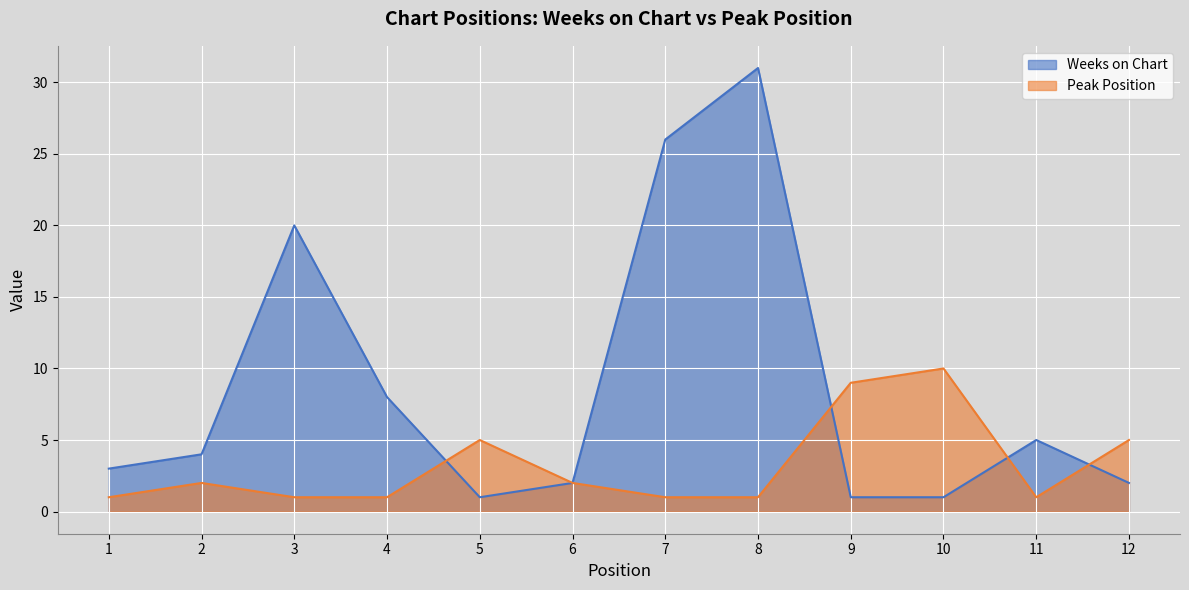

How many interior local peaks does the Peak Position series have?

3